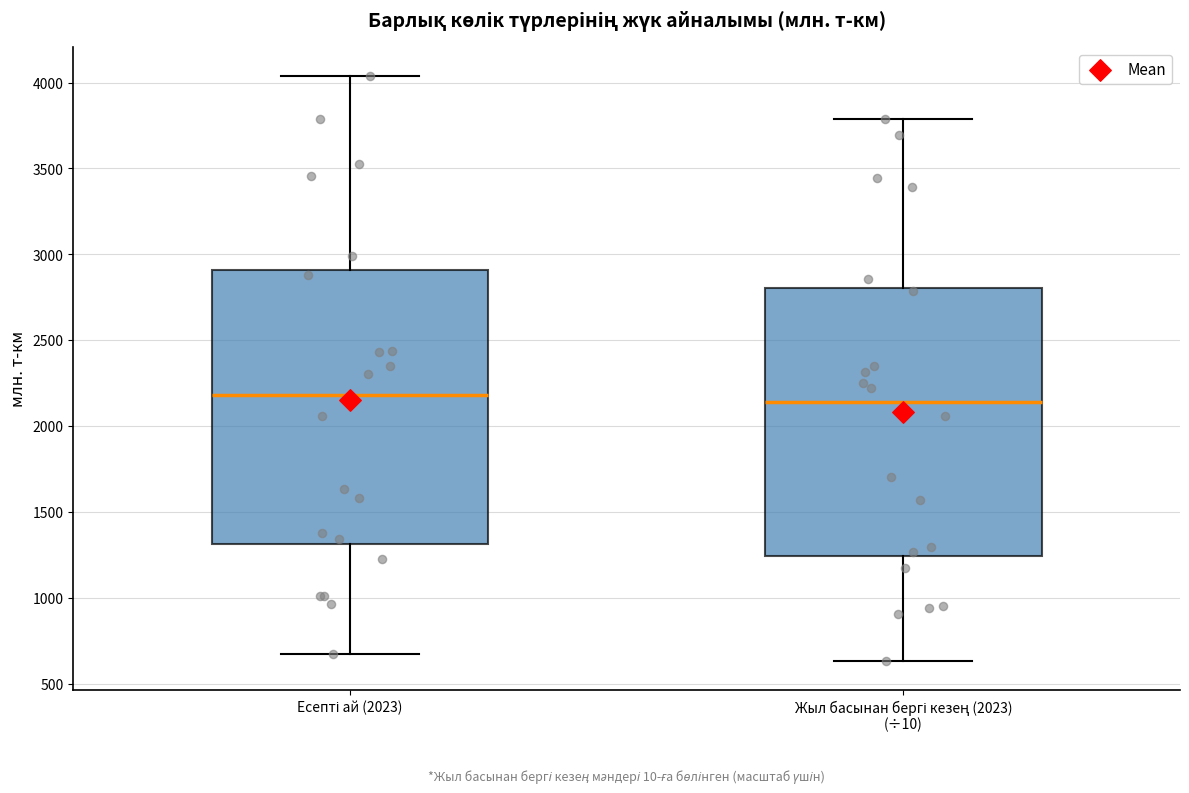

Where does the upper whisker of the box for Жыл басынан бергі кезең (2023) (÷10) end on the y-axis? The values are not printed on the chart, so give them approximately, as read against the axis.

3800